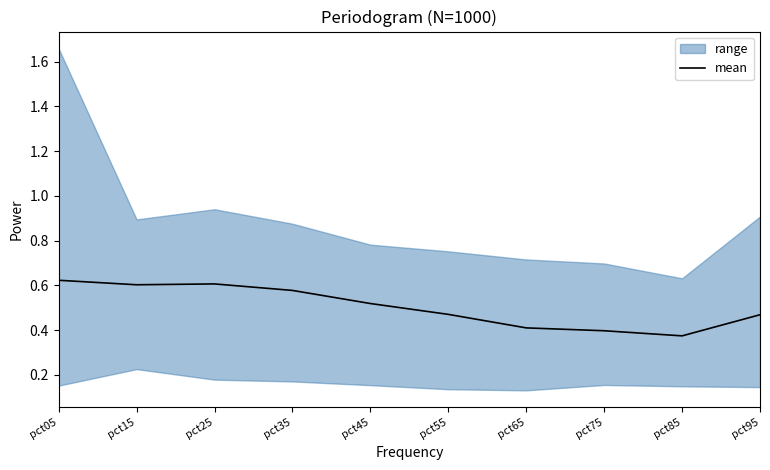

How many values are between 0 and 1?

10